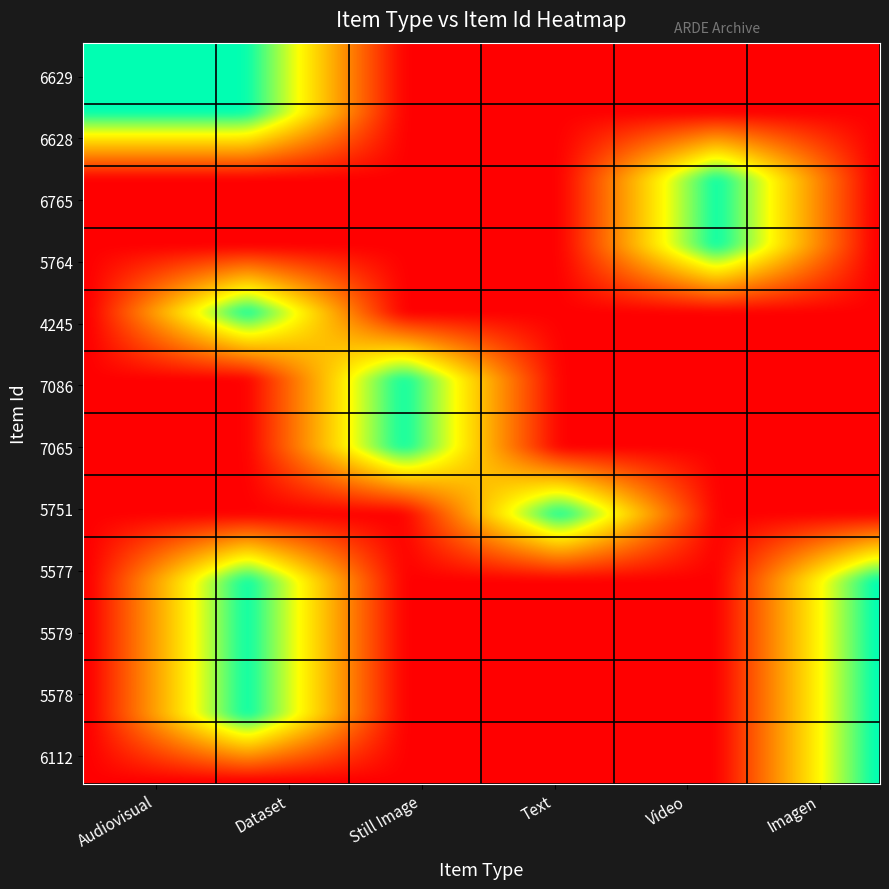

Reading left to right, list all the values displayed in this chart.

6629: 1	1	0	0	0	0
6628: 1	1	0	0	0	0
6765: 0	0	0	0	1	0
5764: 0	0	0	0	1	0
4245: 0	1	0	0	0	0
7086: 0	0	1	0	0	0
7065: 0	0	1	0	0	0
5751: 0	0	0	1	0	0
5577: 0	1	0	0	0	1
5579: 0	1	0	0	0	1
5578: 0	1	0	0	0	1
6112: 0	0	0	0	0	1